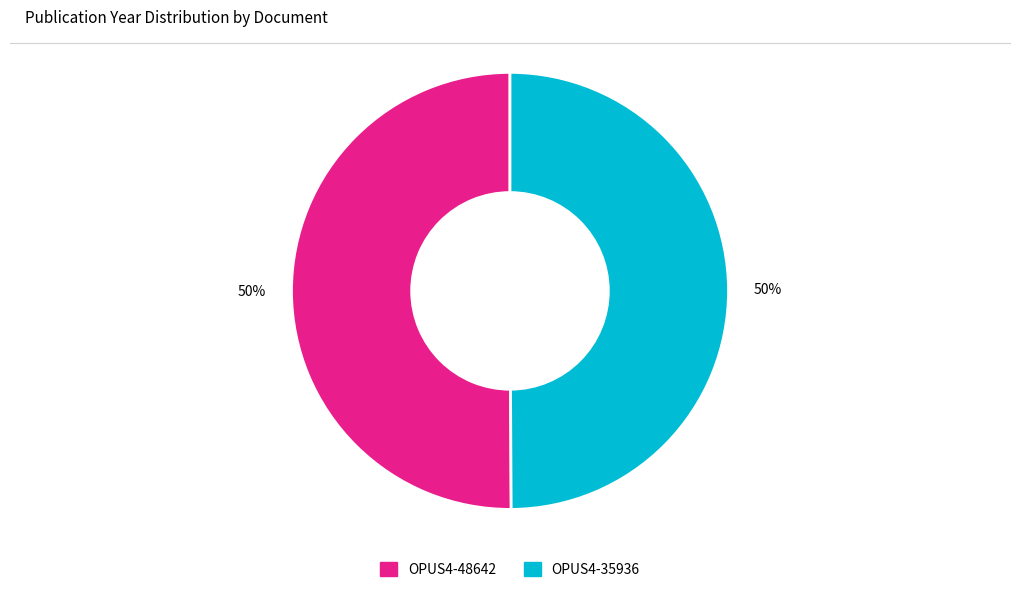

How many segments does this pie chart have?

2